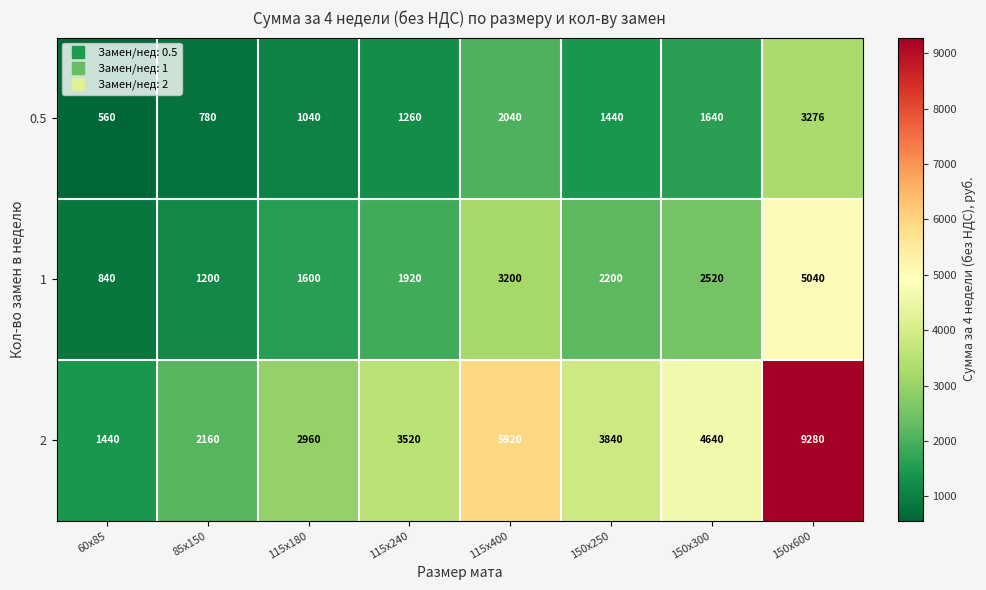

What is the sum of all 0.5 values?

12036